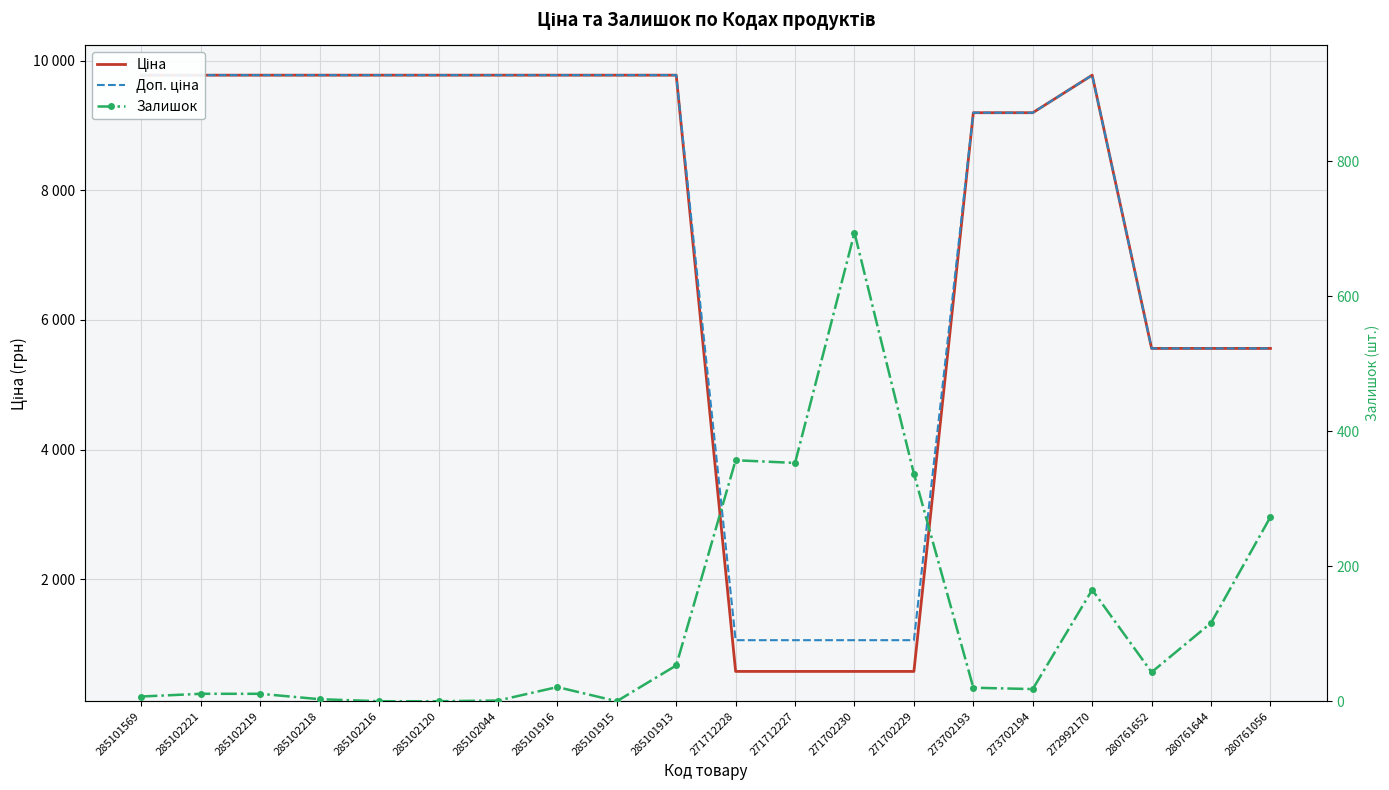

What is the difference between the maximum and minimum values in the Залишок series?

694.0